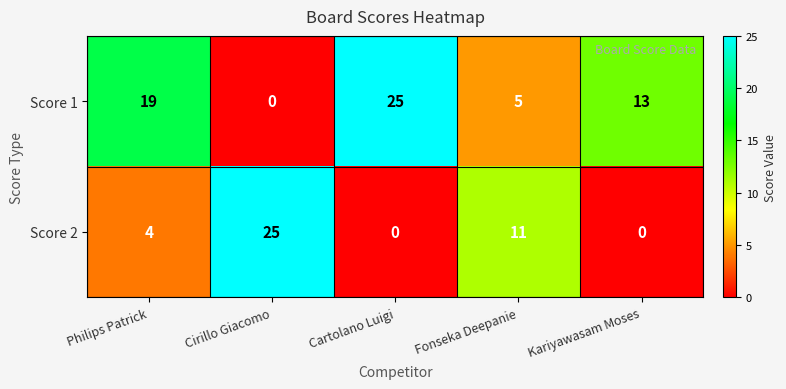

Rank the series at Philips Patrick from highest to lowest value.

Score 1, Score 2